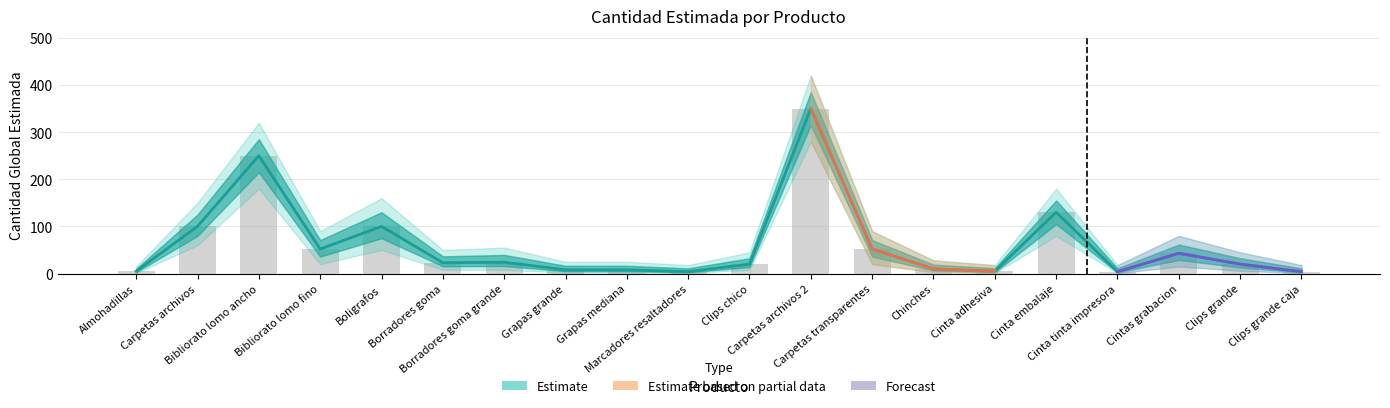

What is the average value?

61